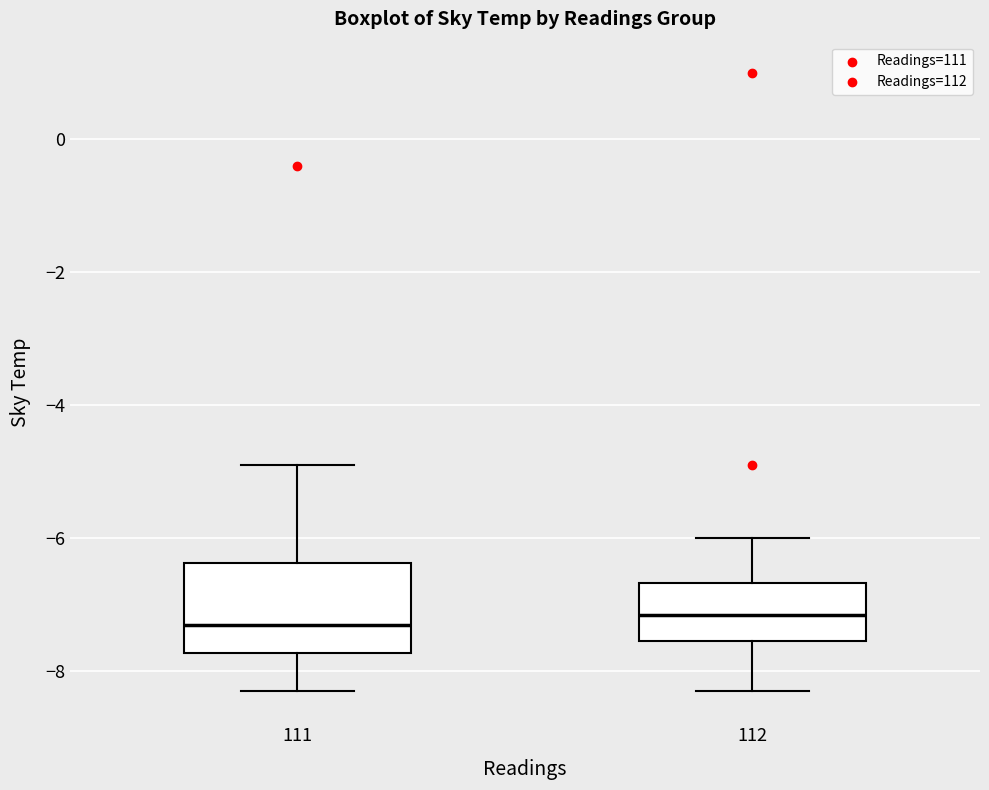

Reading left to right, read every box against the y-axis: the position of its median line, the range the box covers, and the ends of its whiskers. The values are not printed on the chart, so give them approximately, as read against the axis.

111: median -7.2, box -7.8 to -6.4, whiskers -8.2 to -4.8
112: median -7.2, box -7.6 to -6.6, whiskers -8.2 to -6.0